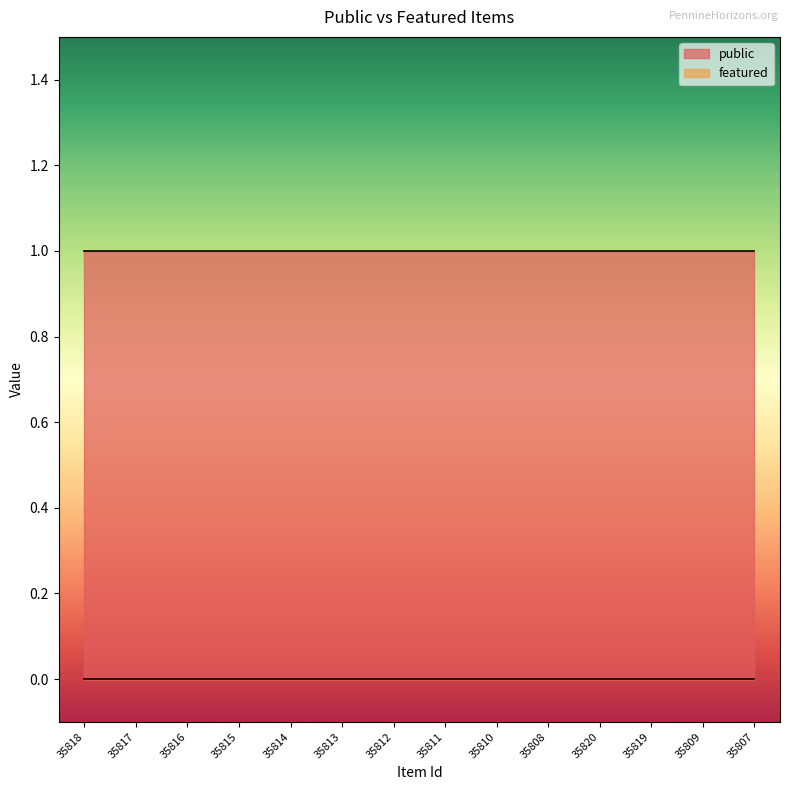

What is the label of the 2nd point from the left?

35817